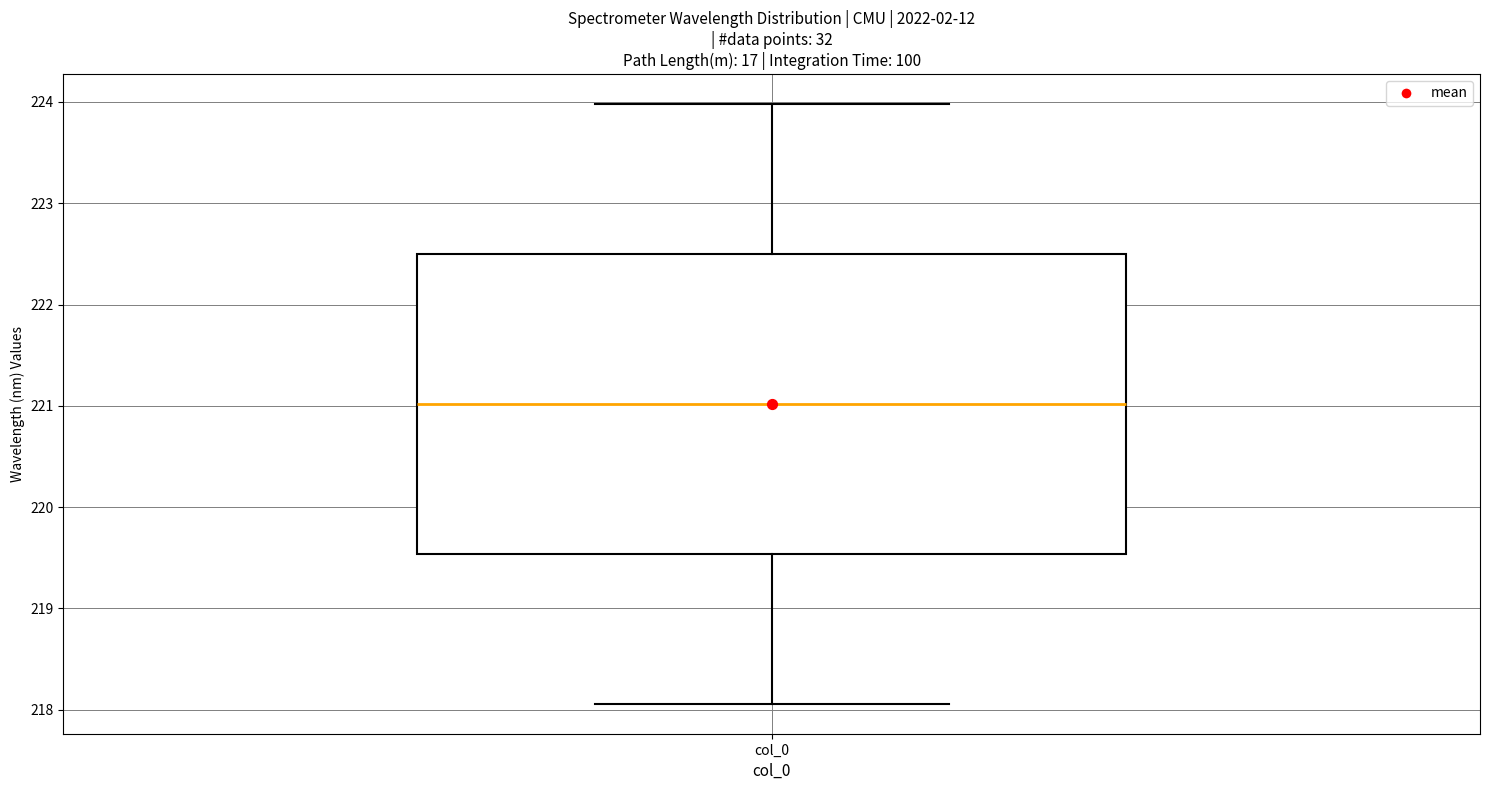

Where does the lower whisker of the box for col_0 end on the y-axis? The values are not printed on the chart, so give them approximately, as read against the axis.

218.1